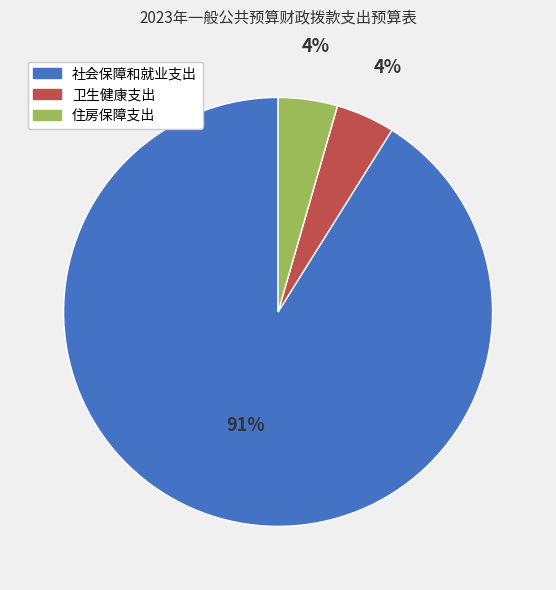

How many slices are in this pie chart?

3